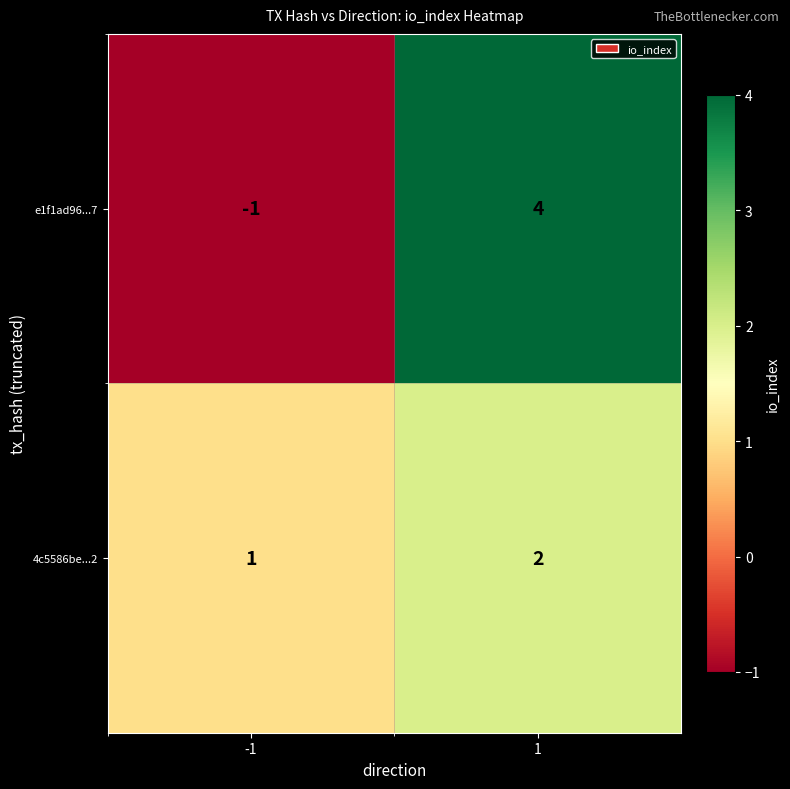

What is the difference between the e1f1ad96...7 values at -1 and 1?

5